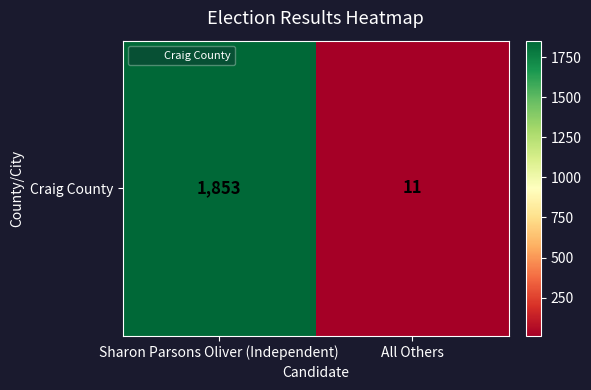

True or false: the data shows 2811 at Sharon Parsons Oliver (Independent).

False